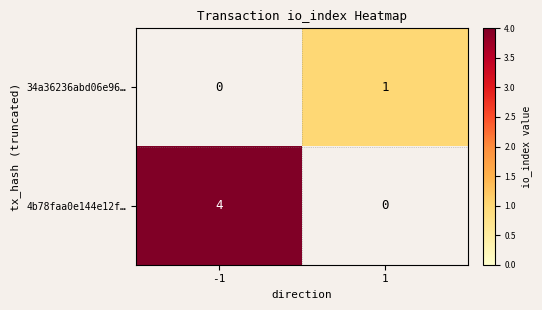

What is the difference between the maximum and minimum values in the 4b78faa0e144e12f… series?

4